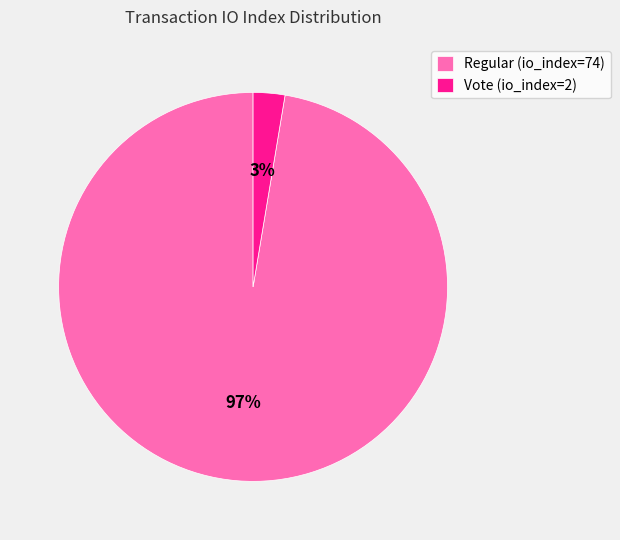

What is the smallest slice in the pie chart?

Vote (io_index=2)